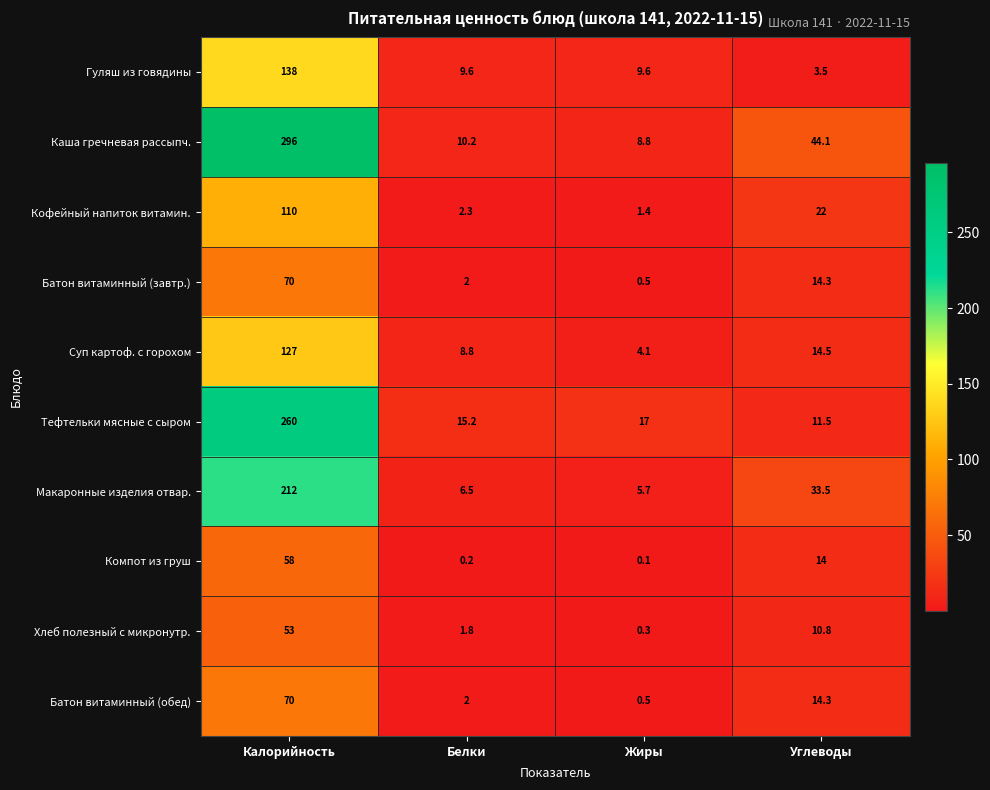

What is the difference between the highest and lowest values at Белки?

15.0